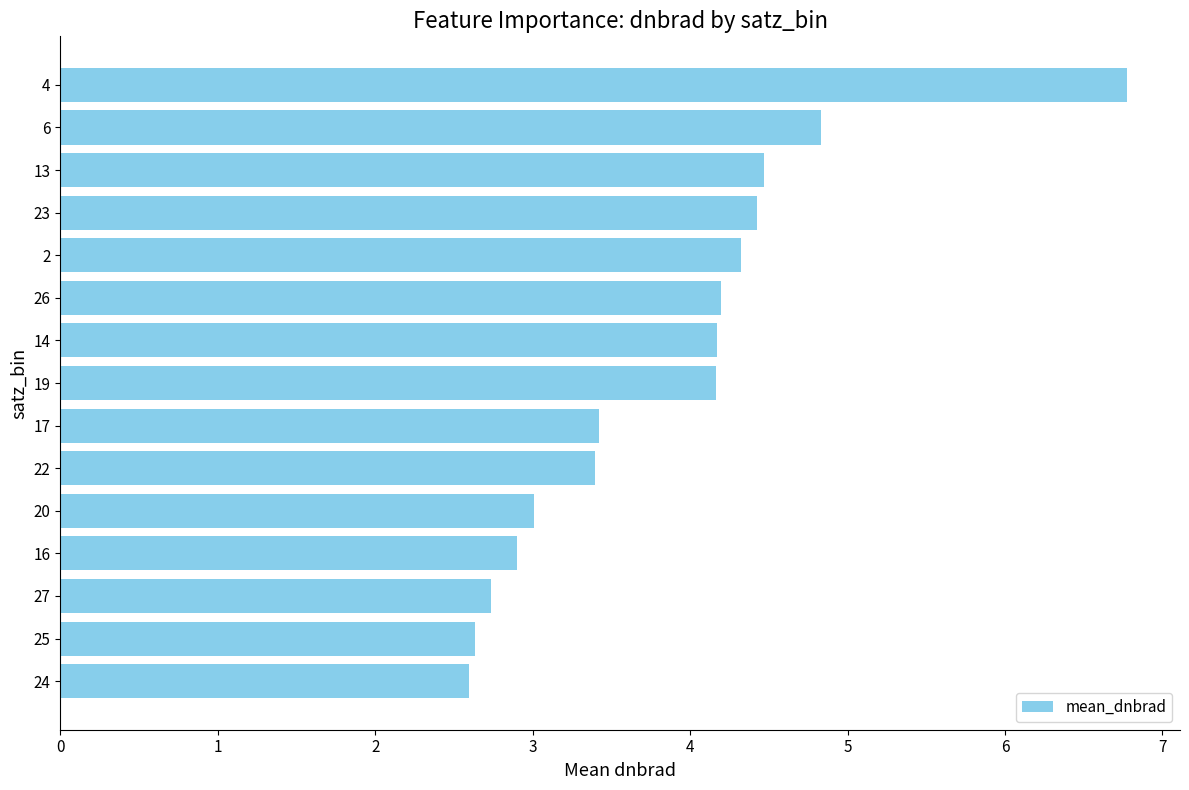

What is the difference between the values at 20 and 27?

0.3